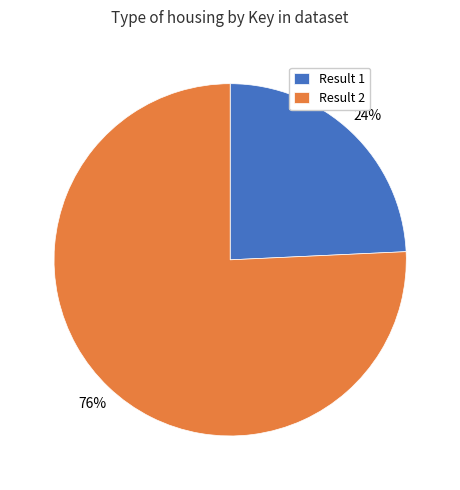

Is there any slice that represents more than half of the pie?

Yes